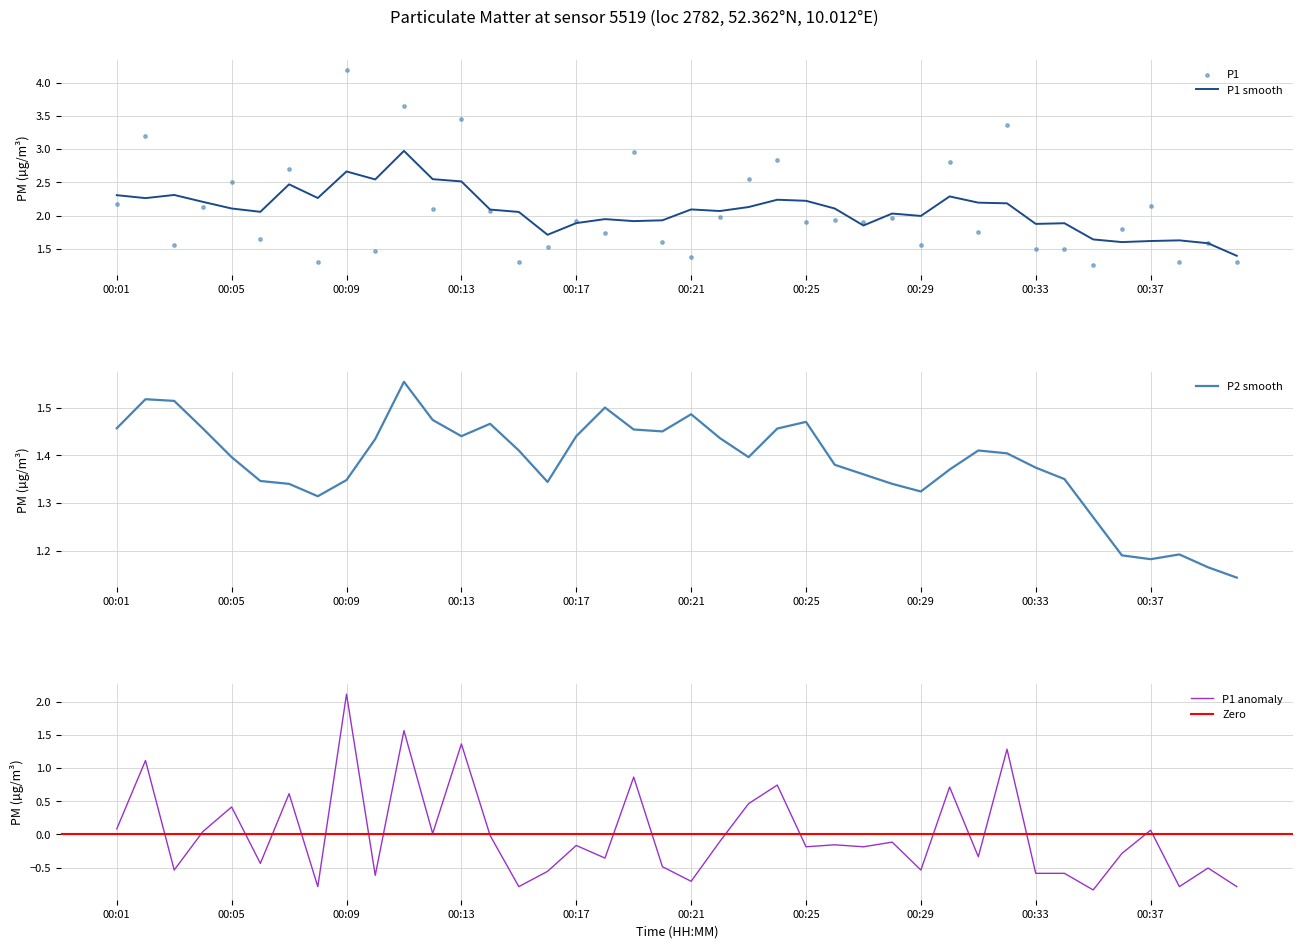

Which has a higher value, 29 or 7?

29